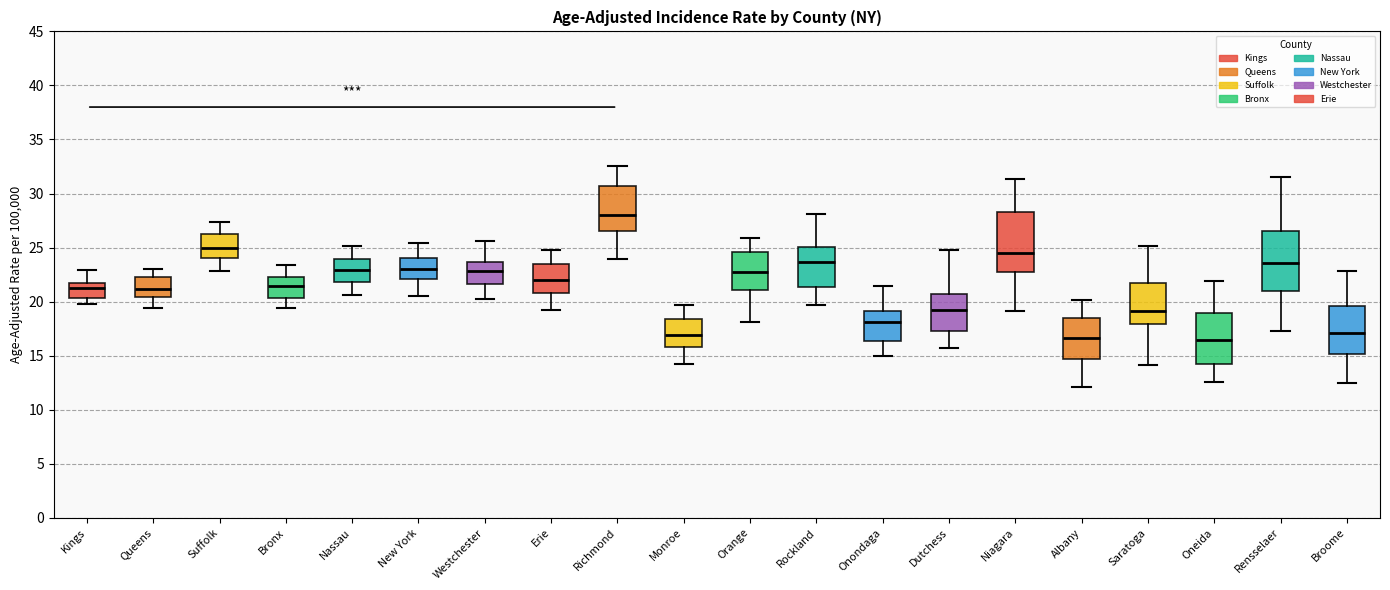

Reading left to right, read every box against the y-axis: the position of its median line, the range the box covers, and the ends of its whiskers. The values are not printed on the chart, so give them approximately, as read against the axis.

Kings: median 21.5 (just below the box's upper edge), box 20.5 to 21.5, whiskers 20.0 to 23.0
Queens: median 21.0, box 20.5 to 22.0, whiskers 19.5 to 23.0
Suffolk: median 25.0, box 24.0 to 26.0, whiskers 23.0 to 27.5
Bronx: median 21.5, box 20.5 to 22.5, whiskers 19.5 to 23.5
Nassau: median 23.0, box 22.0 to 24.0, whiskers 20.5 to 25.0
New York: median 23.0, box 22.0 to 24.0, whiskers 20.5 to 25.5
Westchester: median 23.0, box 21.5 to 23.5, whiskers 20.5 to 25.5
Erie: median 22.0, box 21.0 to 23.5, whiskers 19.0 to 24.5
Richmond: median 28.0, box 26.5 to 30.5, whiskers 24.0 to 32.5
Monroe: median 17.0, box 16.0 to 18.5, whiskers 14.5 to 19.5
Orange: median 22.5, box 21.0 to 24.5, whiskers 18.0 to 26.0
Rockland: median 23.5, box 21.5 to 25.0, whiskers 19.5 to 28.0
Onondaga: median 18.0, box 16.5 to 19.0, whiskers 15.0 to 21.5
Dutchess: median 19.0, box 17.5 to 20.5, whiskers 15.5 to 25.0
Niagara: median 24.5, box 23.0 to 28.5, whiskers 19.0 to 31.5
Albany: median 16.5, box 14.5 to 18.5, whiskers 12.0 to 20.0
Saratoga: median 19.0, box 18.0 to 21.5, whiskers 14.0 to 25.0
Oneida: median 16.5, box 14.5 to 19.0, whiskers 12.5 to 22.0
Rensselaer: median 23.5, box 21.0 to 26.5, whiskers 17.5 to 31.5
Broome: median 17.0, box 15.0 to 19.5, whiskers 12.5 to 23.0